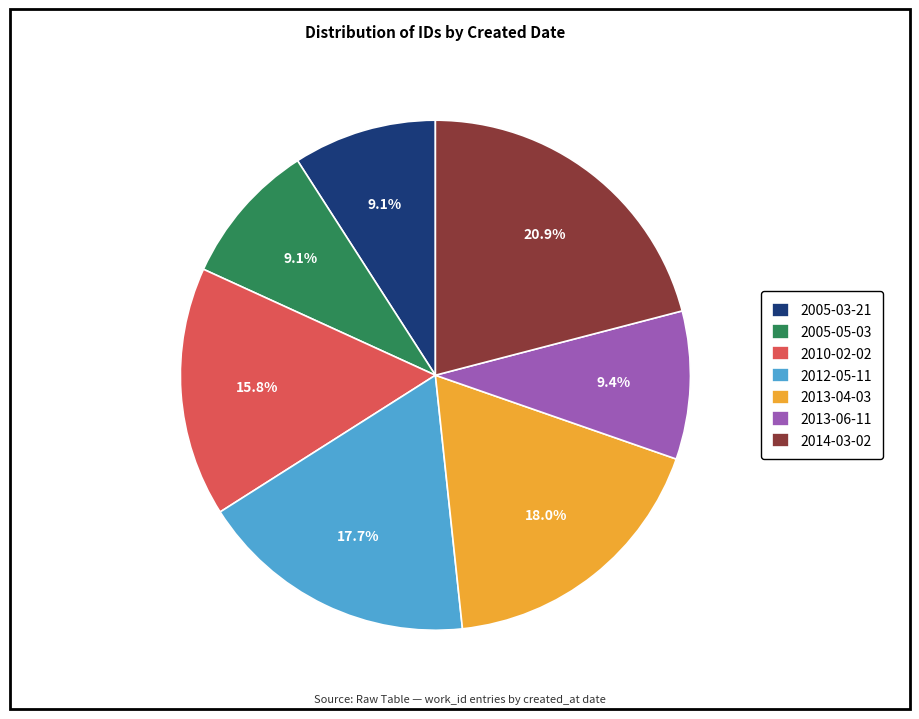

Does 2012-05-11 account for over 50% of the chart?

No